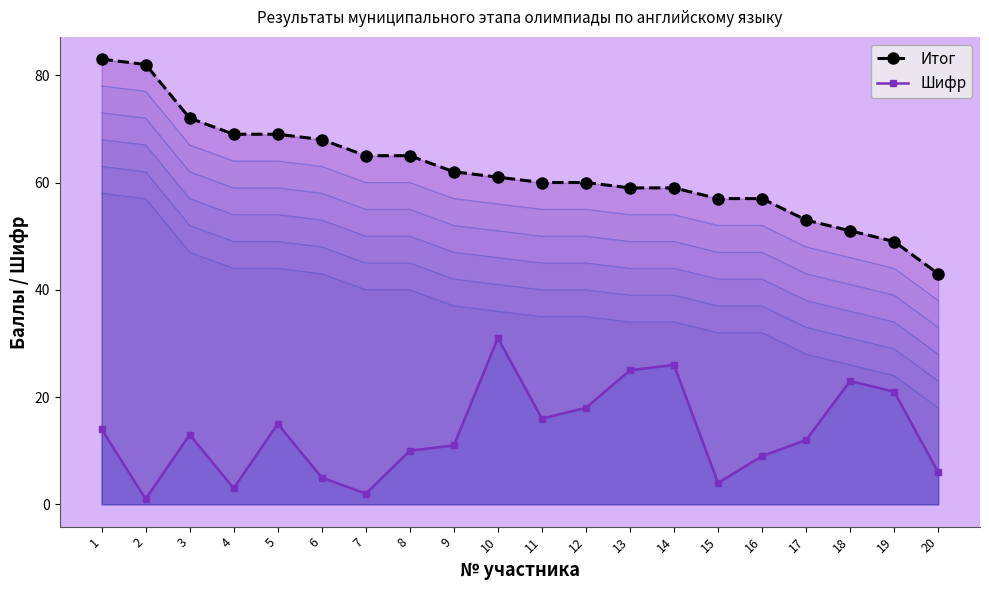

Reading left to right, list all the values displayed in this chart.

Итог: 83	82	72	69	69	68	65	65	62	61	60	60	59	59	57	57	53	51	49	43
Шифр: 14	1	13	3	15	5	2	10	11	31	16	18	25	26	4	9	12	23	21	6